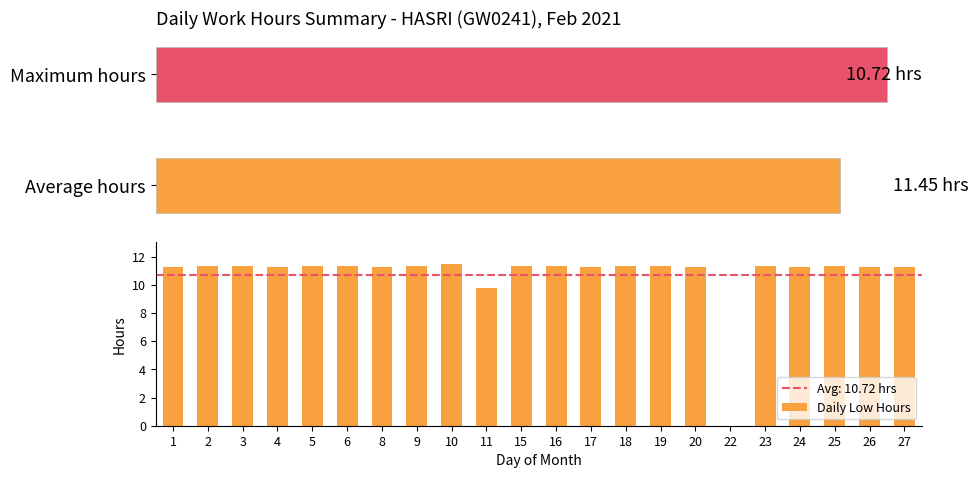

At which category does the chart reach its minimum across all series?

22